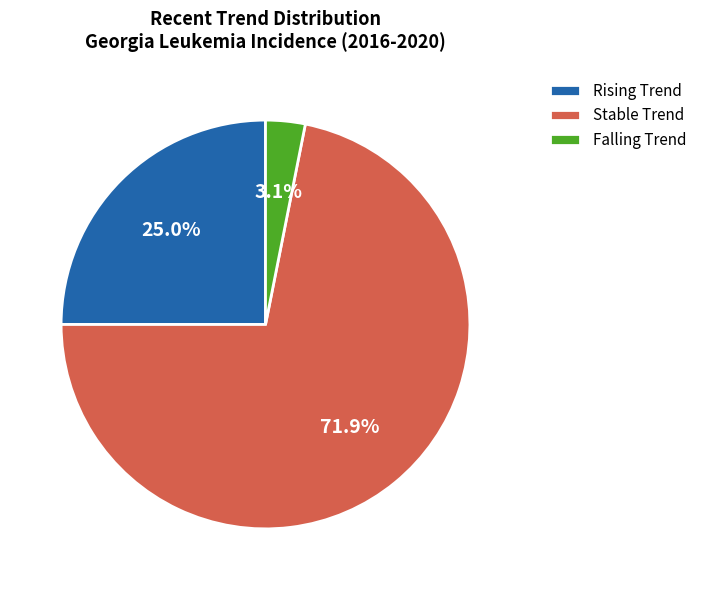

What percentage do Stable Trend and Rising Trend together represent?

96.9%